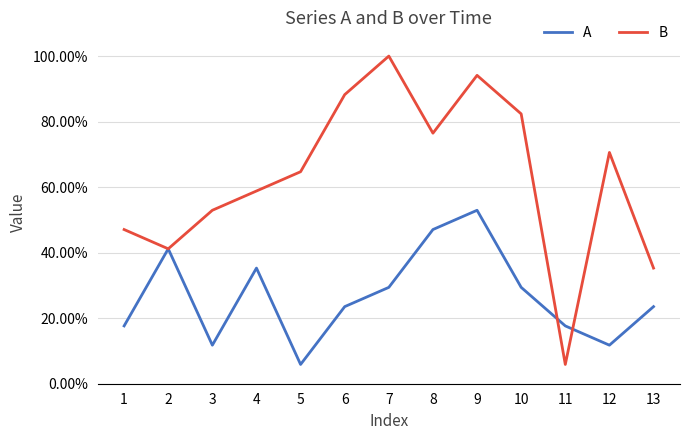

Which series has the widest spread of values?

B